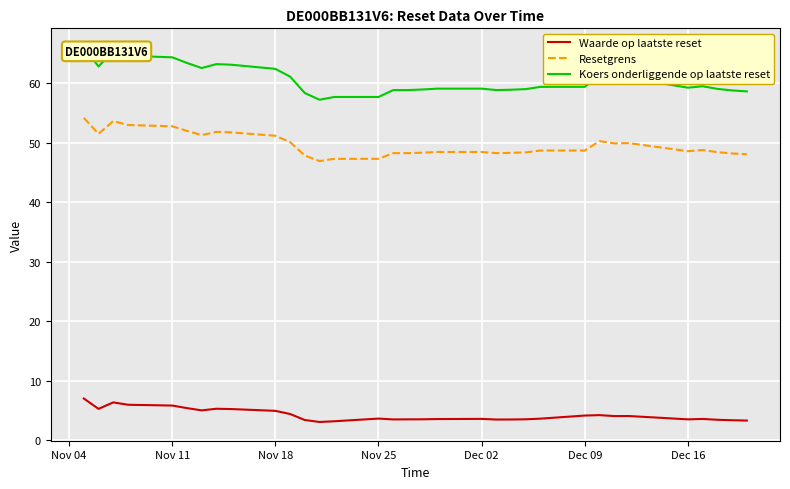

What is the difference between the second highest and second lowest values in the Resetgrens series?

6.3